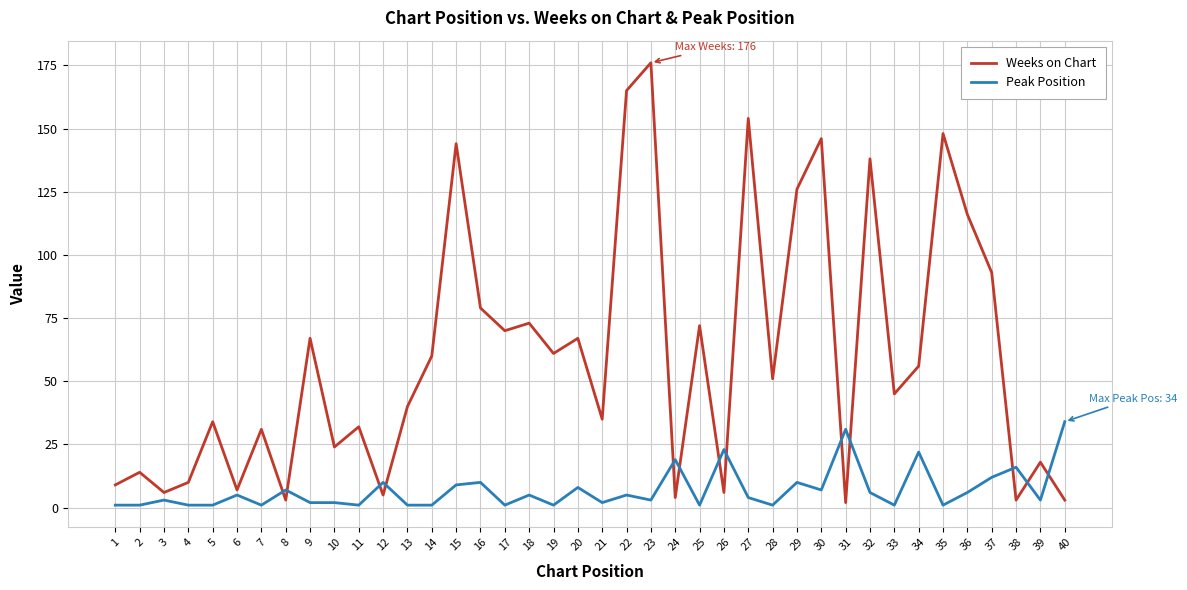

What are all the series names shown in the legend?

Weeks on Chart, Peak Position